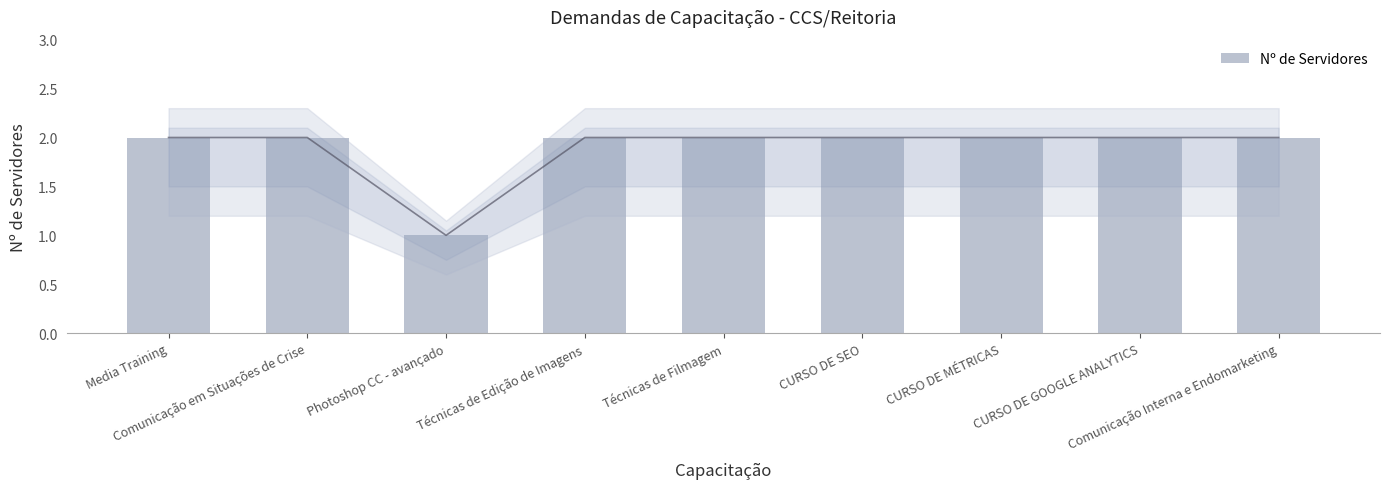

What is the difference between the maximum and minimum values?

1